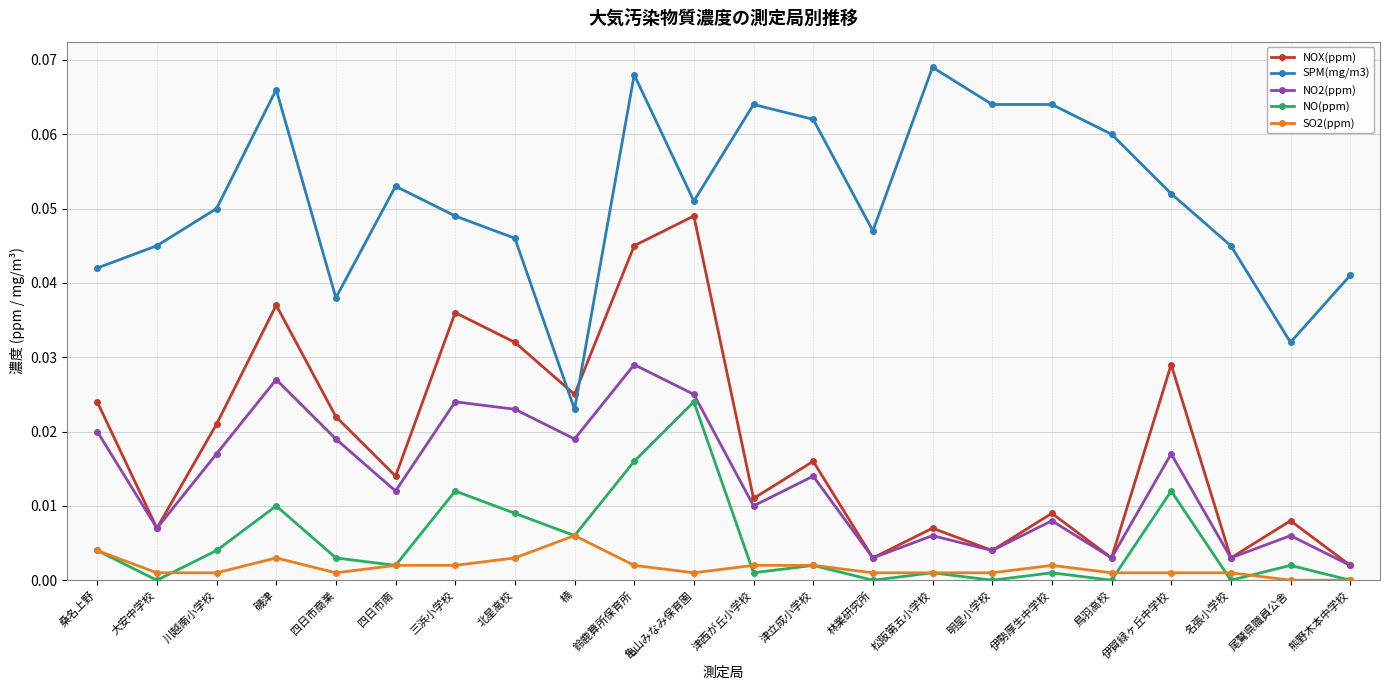

Where is the first local maximum for SO2(ppm)?

磯津